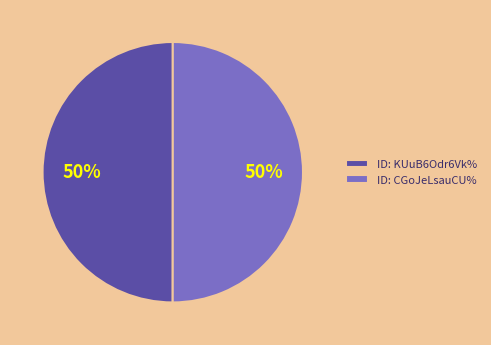

True or false: ID: CGoJeLsauCU% accounts for 50% of the total.

True